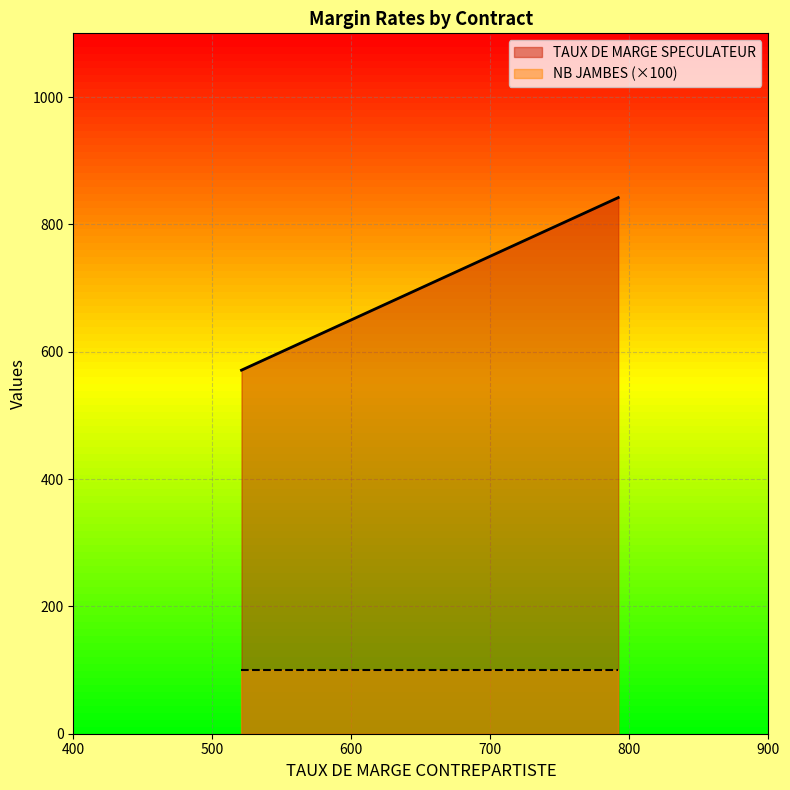

The value at OIS6 is 379. True or false?

False